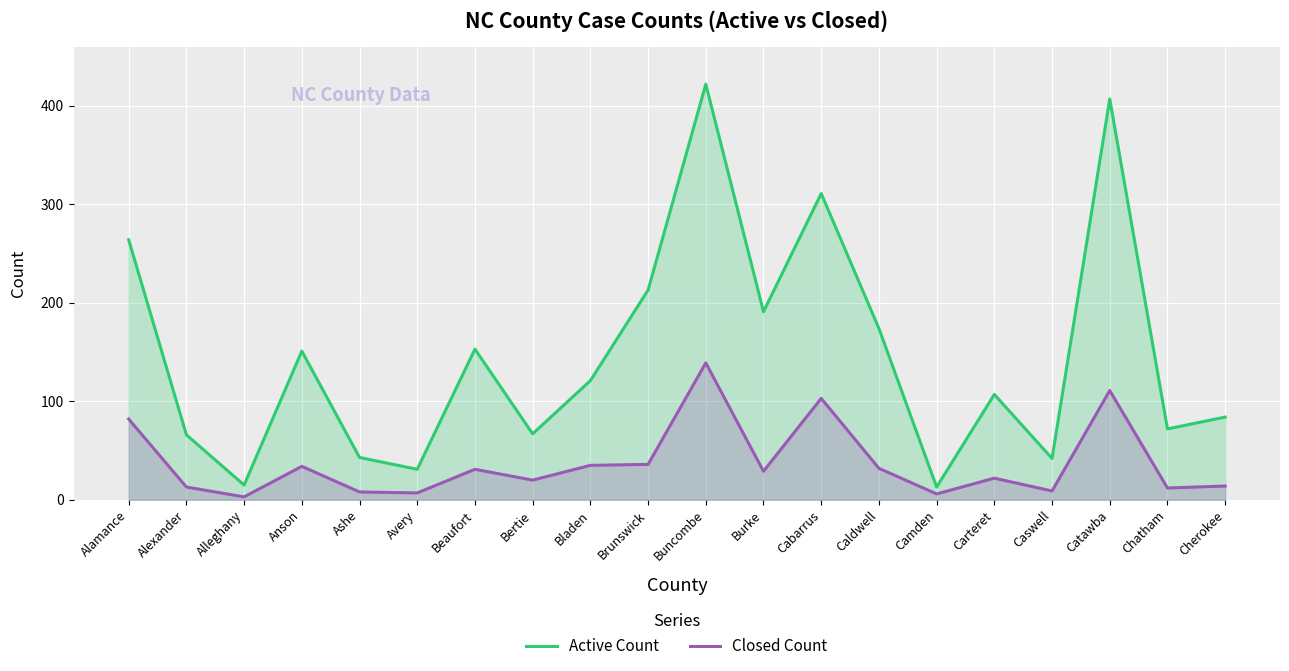

What position from the left is Avery?

6